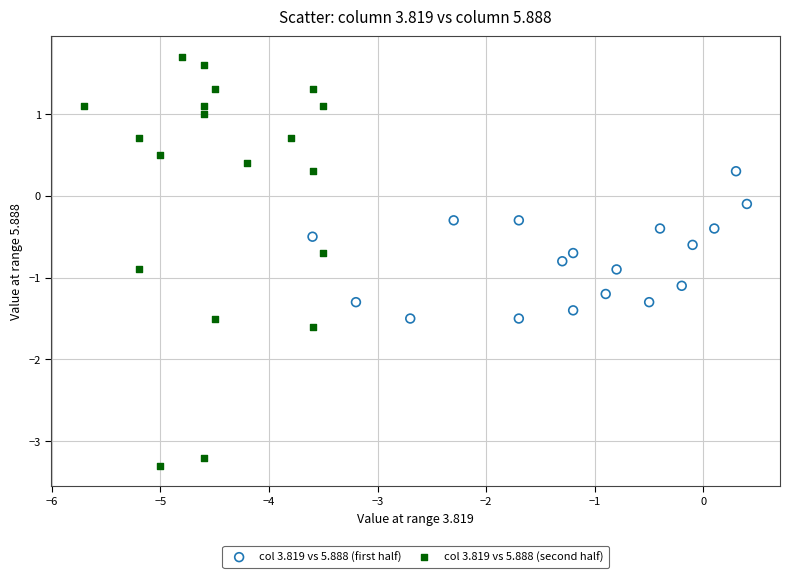

Which series reaches the maximum Y coordinate?

col 3.819 vs 5.888 (second half)